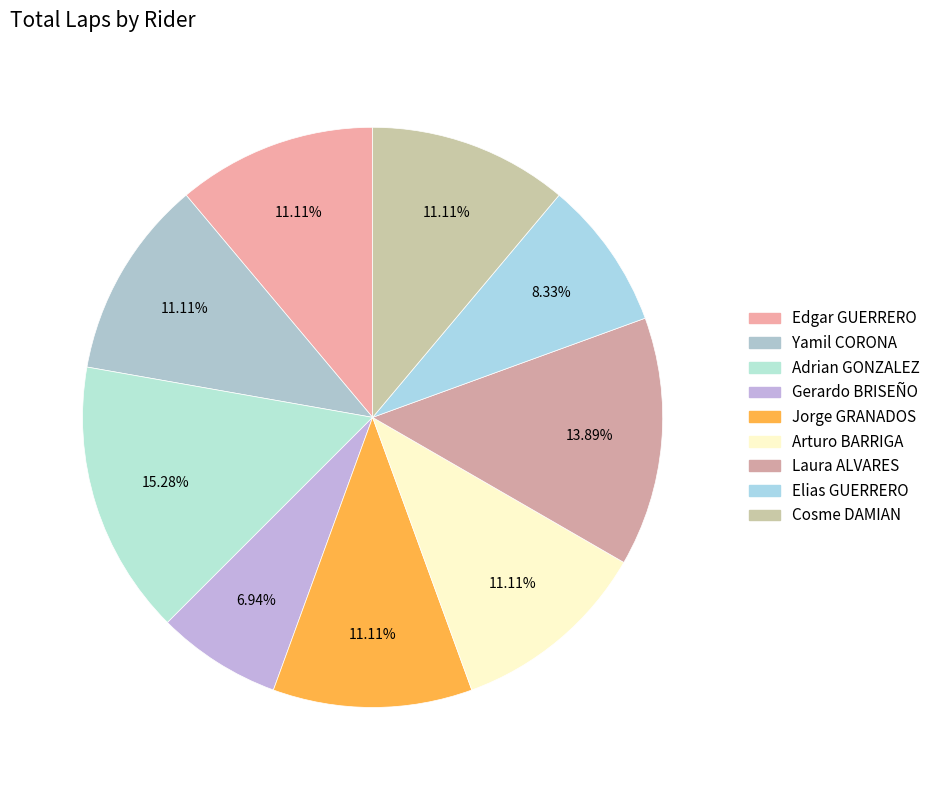

Is it true that Gerardo BRISEÑO is 1% of the pie?

False